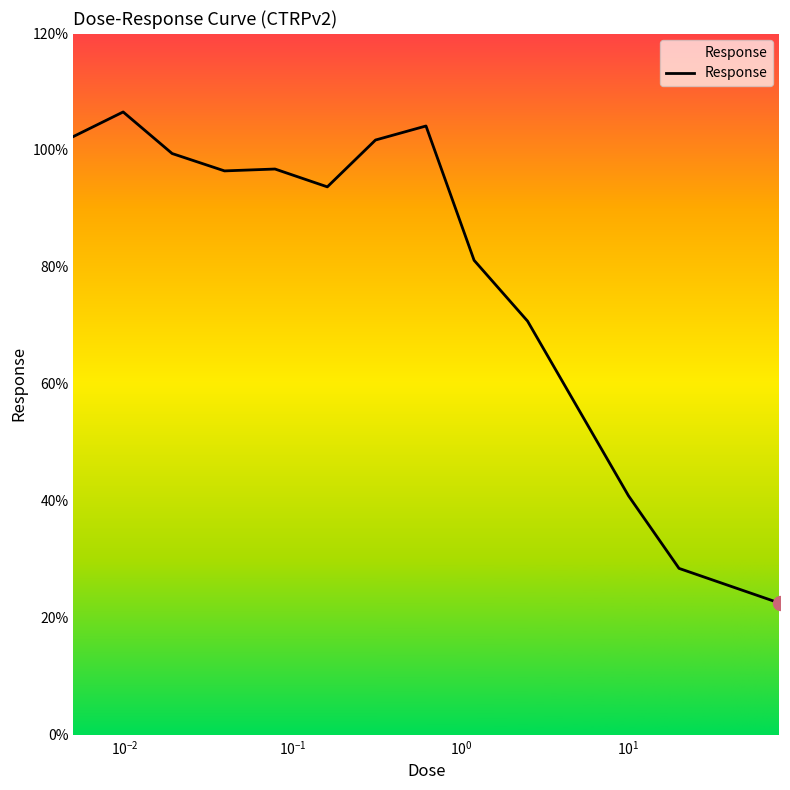

What is the maximum value shown in the chart?

106.5